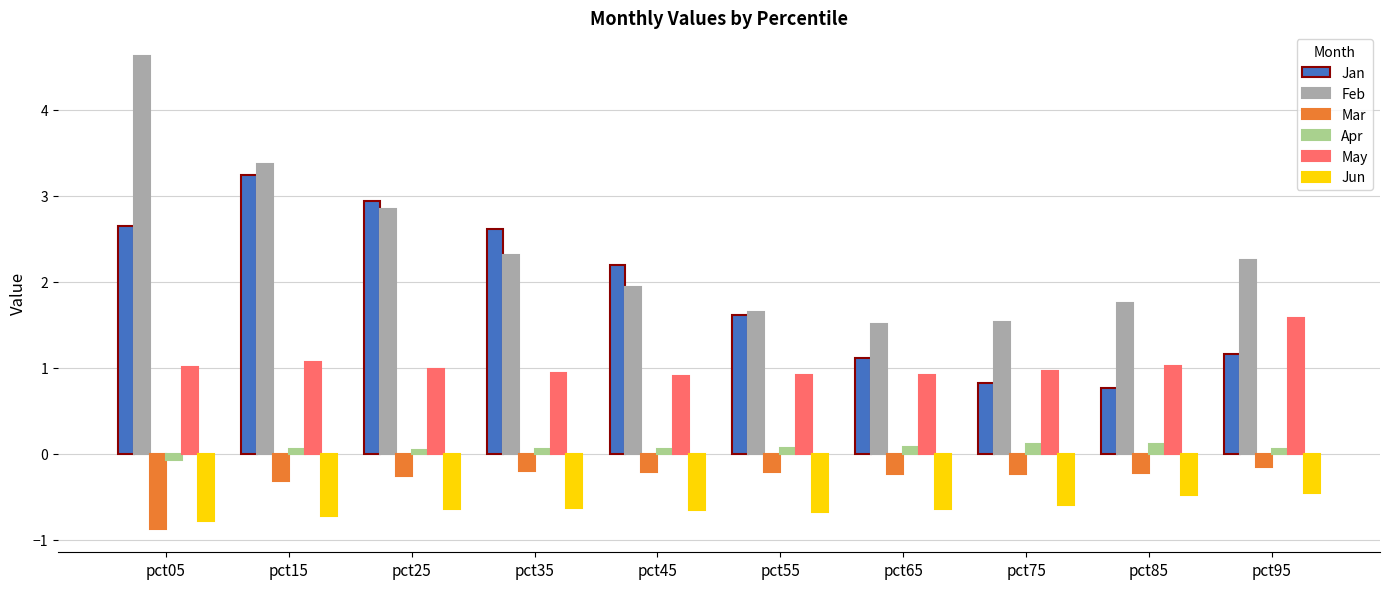

How many series are shown in this chart?

6